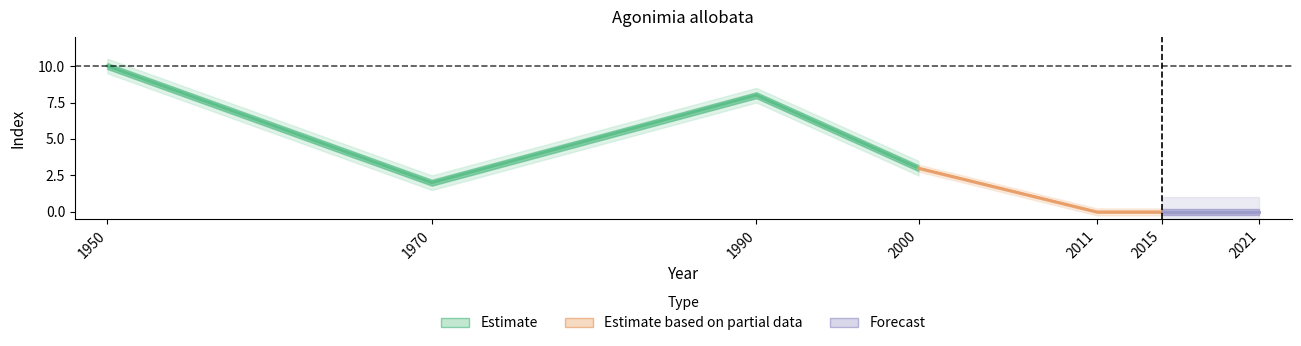

The indexcijfer series shows 4 at 1990. True or false?

False